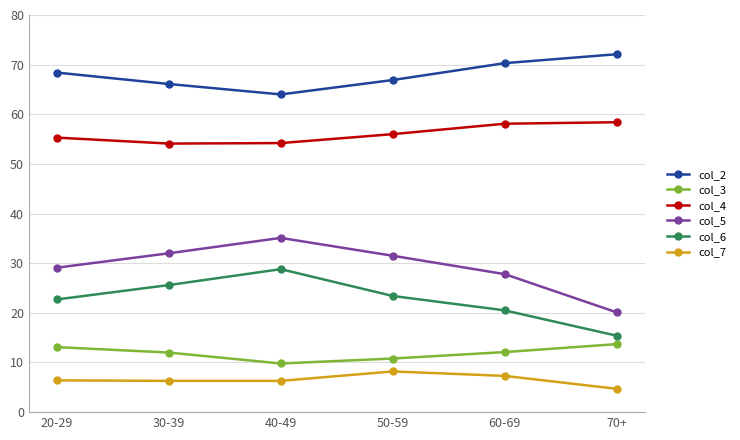

Rank the series at 30-39 from highest to lowest value.

col_2, col_4, col_5, col_6, col_3, col_7